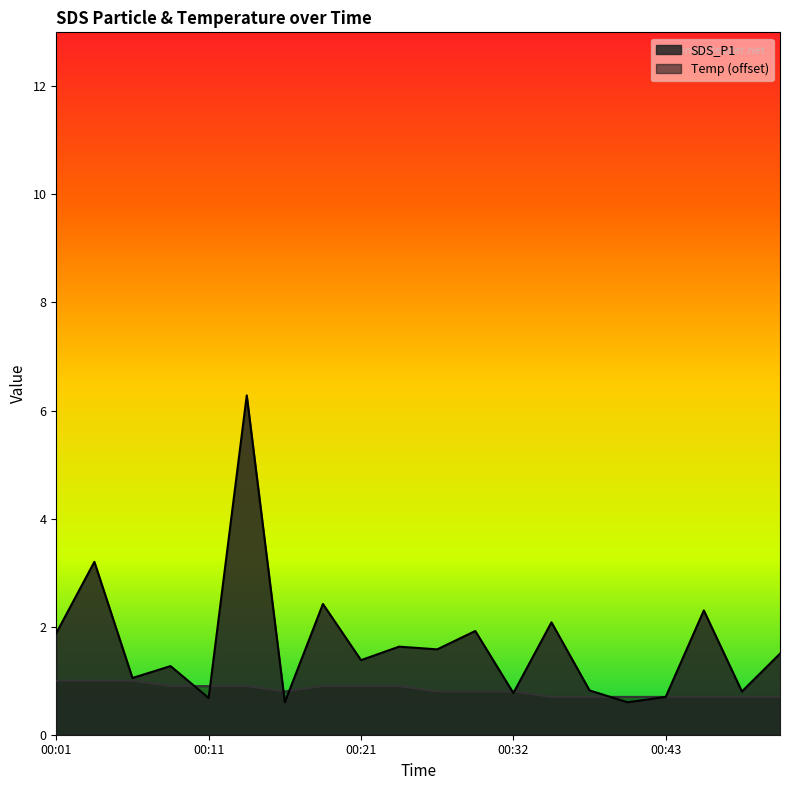

How many categories are shown in the chart?

20